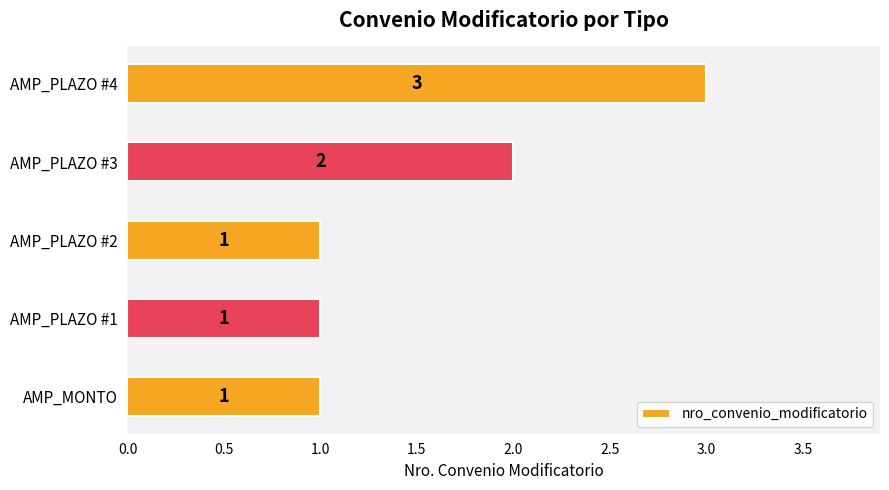

How many bars are there in total?

5